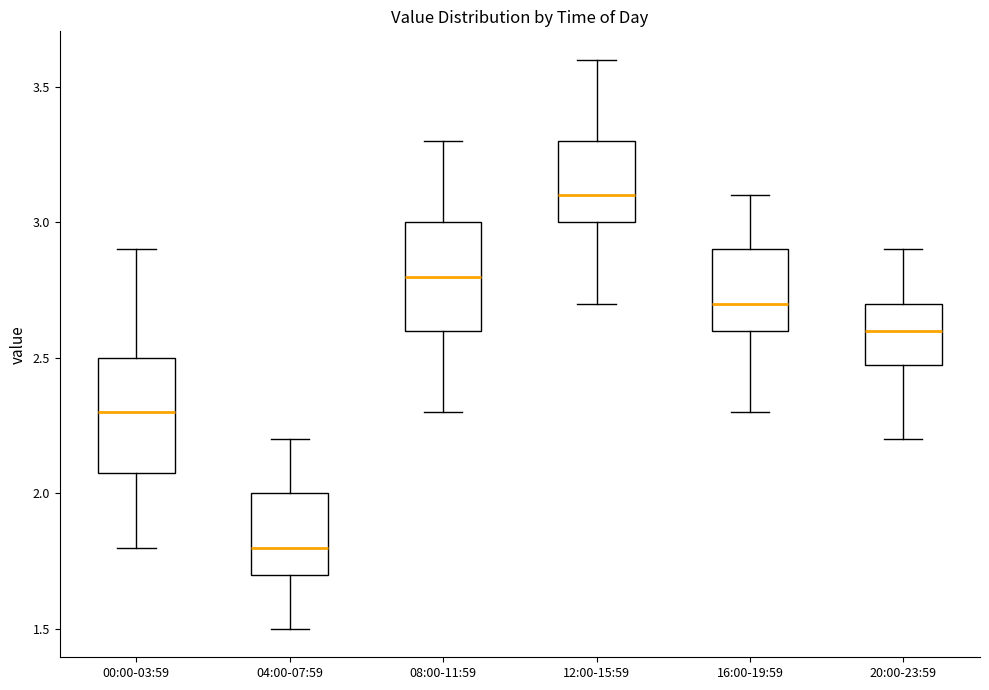

Reading left to right, transcribe this box plot: for each box, give where its median line is, the range the box spans, and where its two whiskers end, as read against the y-axis. The values are not printed on the chart, so give them approximately, as read against the axis.

00:00-03:59: median 2.3, box 2.1 to 2.5, whiskers 1.8 to 2.9
04:00-07:59: median 1.8, box 1.7 to 2.0, whiskers 1.5 to 2.2
08:00-11:59: median 2.8, box 2.6 to 3.0, whiskers 2.3 to 3.3
12:00-15:59: median 3.1, box 3.0 to 3.3, whiskers 2.7 to 3.6
16:00-19:59: median 2.7, box 2.6 to 2.9, whiskers 2.3 to 3.1
20:00-23:59: median 2.6, box 2.5 to 2.7, whiskers 2.2 to 2.9